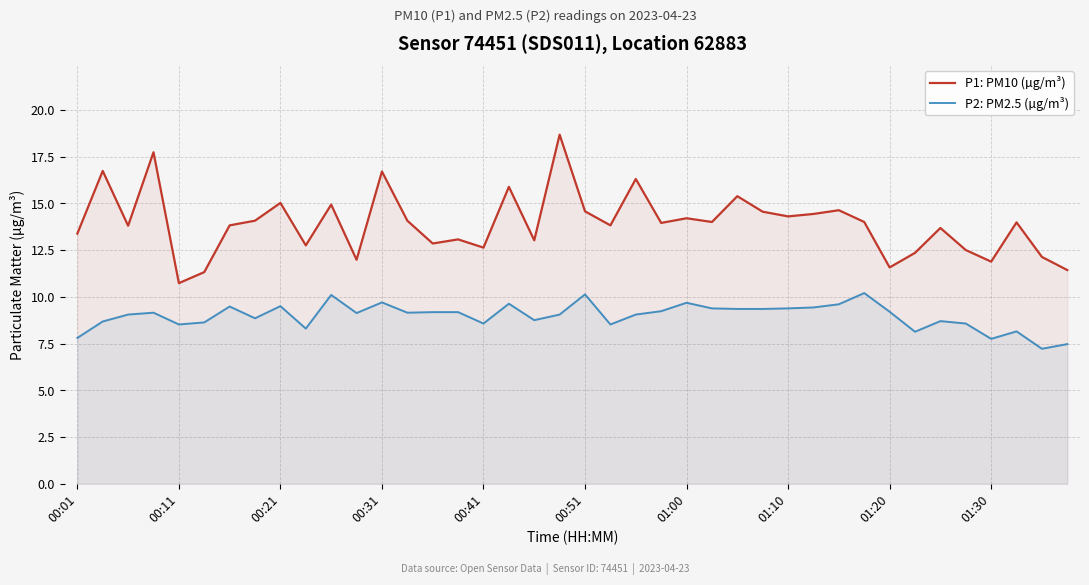

True or false: P2: PM2.5 (µg/m³) and P1: PM10 (µg/m³) intersect in this chart.

False